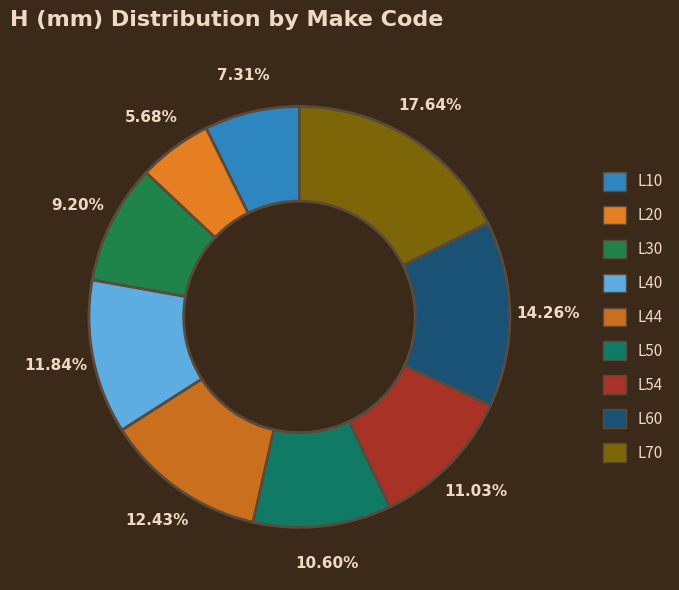

Which slice is the smallest?

L20